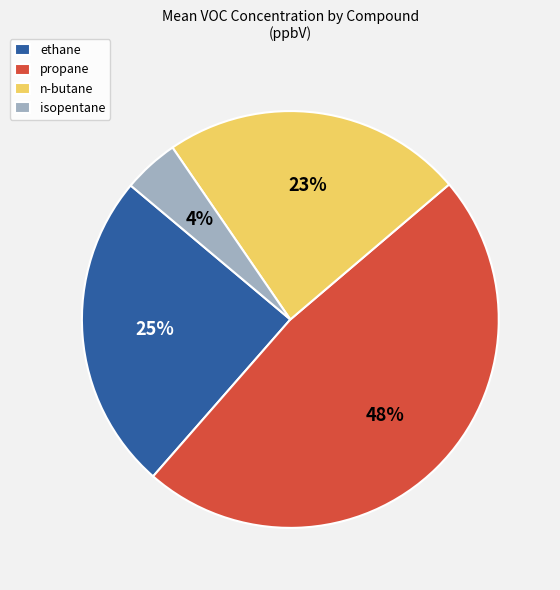

To the nearest percent, what is the difference between the isopentane and n-butane slice percentages?

19%